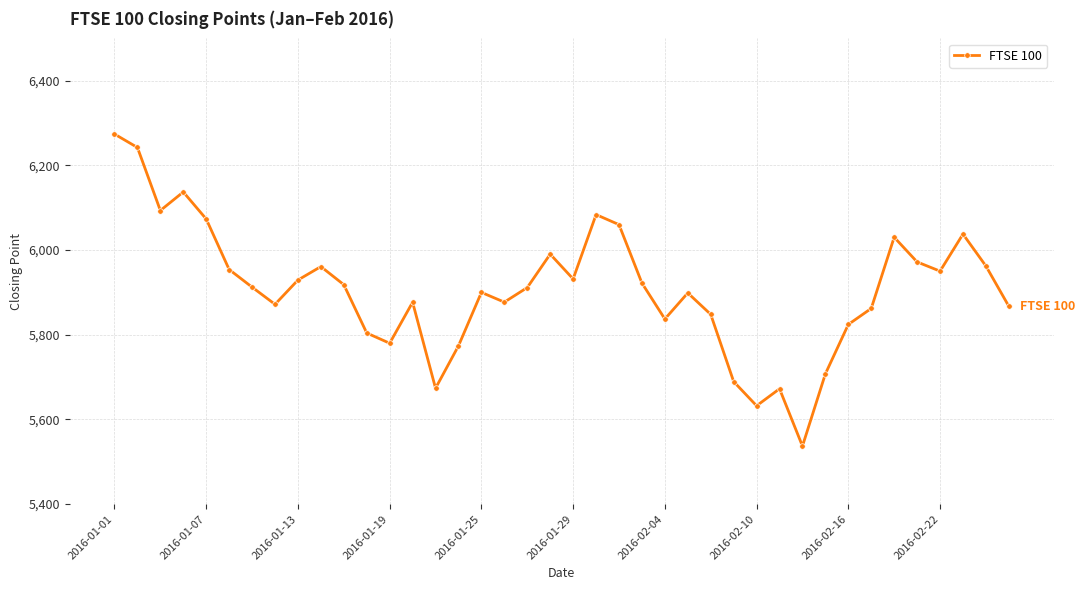

True or false: there are more than 1 points higher than both neighbors.

True